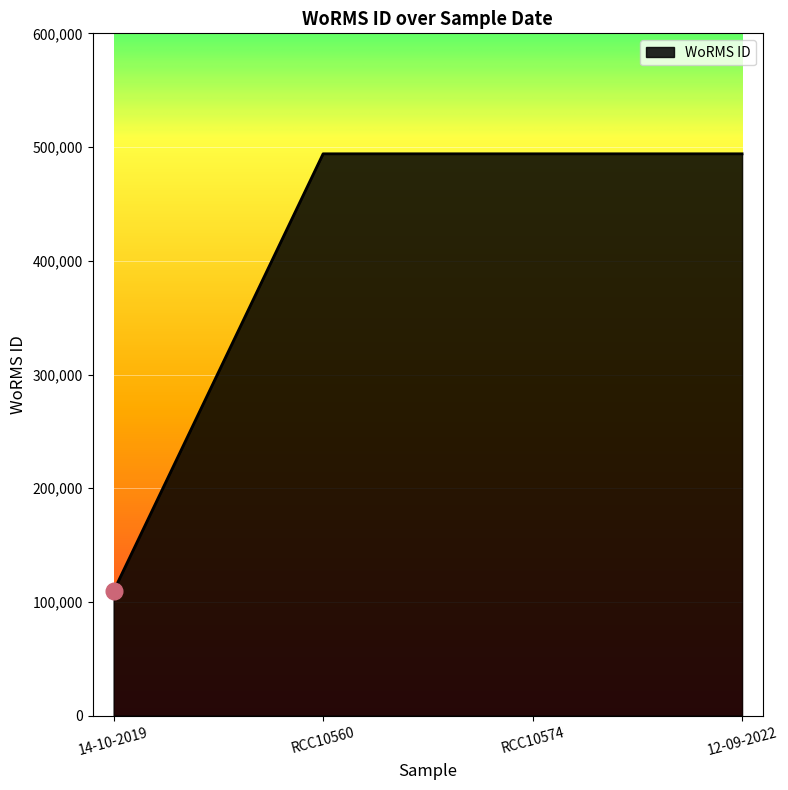

True or false: the data shows 65738 at 14-10-2019.

False